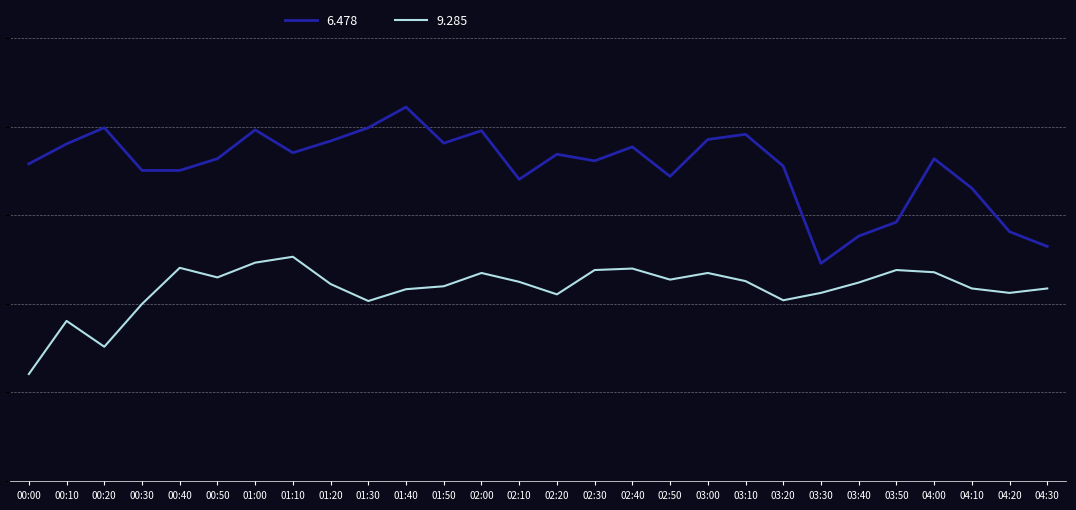

Does the chart display data point markers on the line(s)?

No